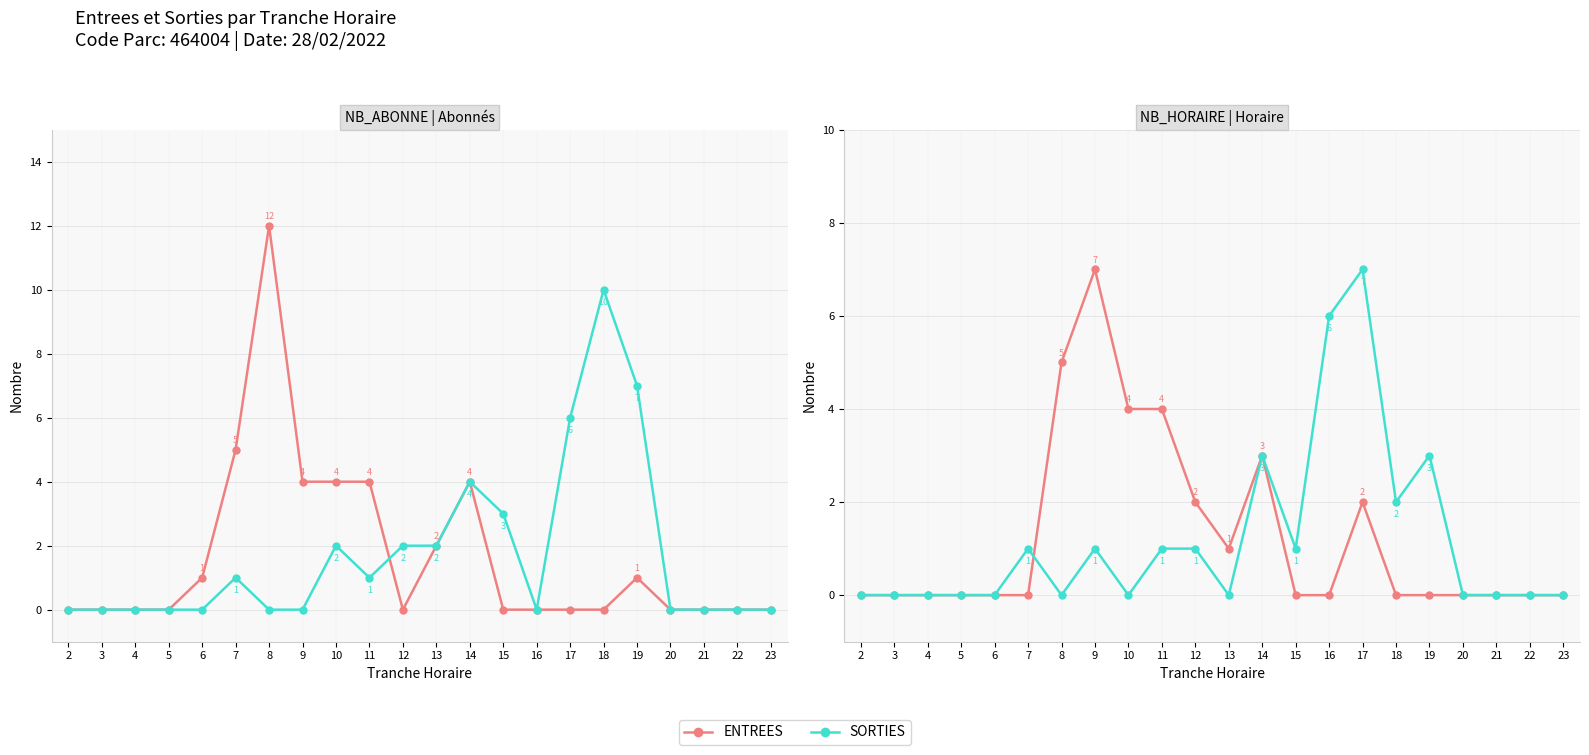

True or false: ENTREES and SORTIES cross at least once.

True